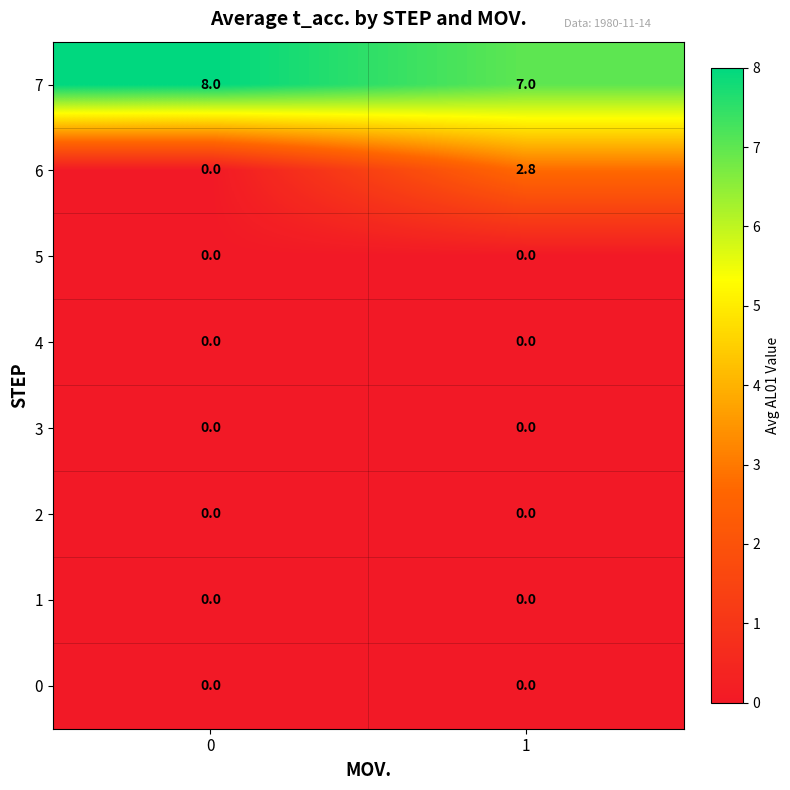

At how many categories does at least one series exceed 0?

2